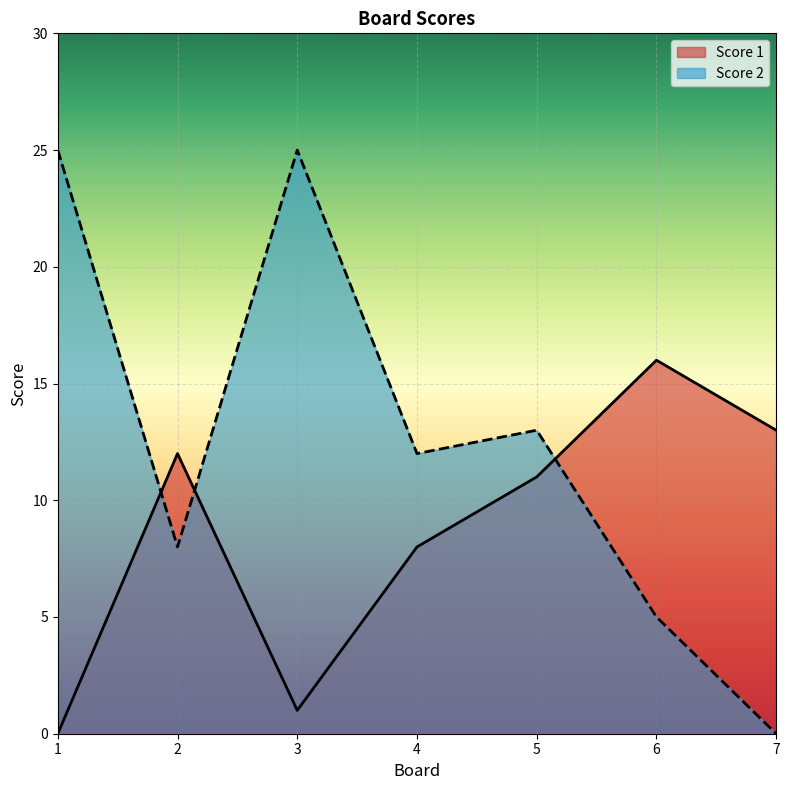

The value of Score 2 at 3 is 17. True or false?

False